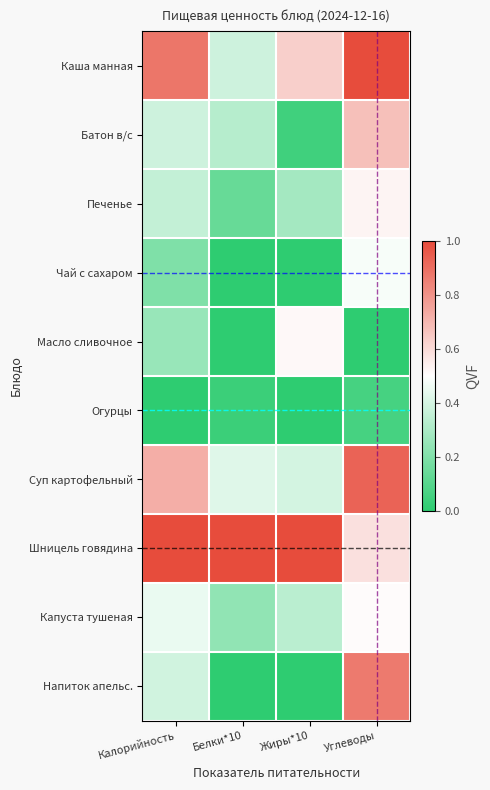

Reading left to right, list all the values displayed in this chart.

Каша манная: Калорийность=0.9	Белки*10=0.4	Жиры*10=0.6	Углеводы=1.0
Батон в/с: Калорийность=0.4	Белки*10=0.3	Жиры*10=0.0	Углеводы=0.7
Печенье: Калорийность=0.4	Белки*10=0.1	Жиры*10=0.3	Углеводы=0.5
Чай с сахаром: Калорийность=0.2	Белки*10=0.0	Жиры*10=0.0	Углеводы=0.5
Масло сливочное: Калорийность=0.3	Белки*10=0.0	Жиры*10=0.5	Углеводы=0.0
Огурцы: Калорийность=0.0	Белки*10=0.0	Жиры*10=0.0	Углеводы=0.1
Суп картофельный: Калорийность=0.7	Белки*10=0.4	Жиры*10=0.4	Углеводы=0.9
Шницель говядина: Калорийность=1.0	Белки*10=1.0	Жиры*10=1.0	Углеводы=0.6
Капуста тушеная: Калорийность=0.5	Белки*10=0.2	Жиры*10=0.3	Углеводы=0.5
Напиток апельс.: Калорийность=0.4	Белки*10=0.0	Жиры*10=0.0	Углеводы=0.9